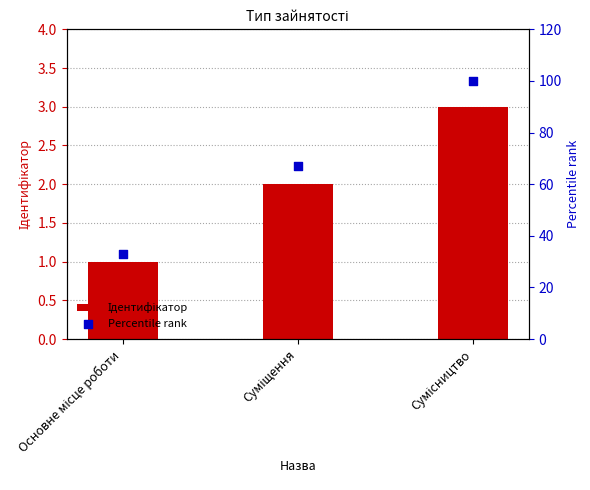

What is the total value across all series at Сумісництво?

103